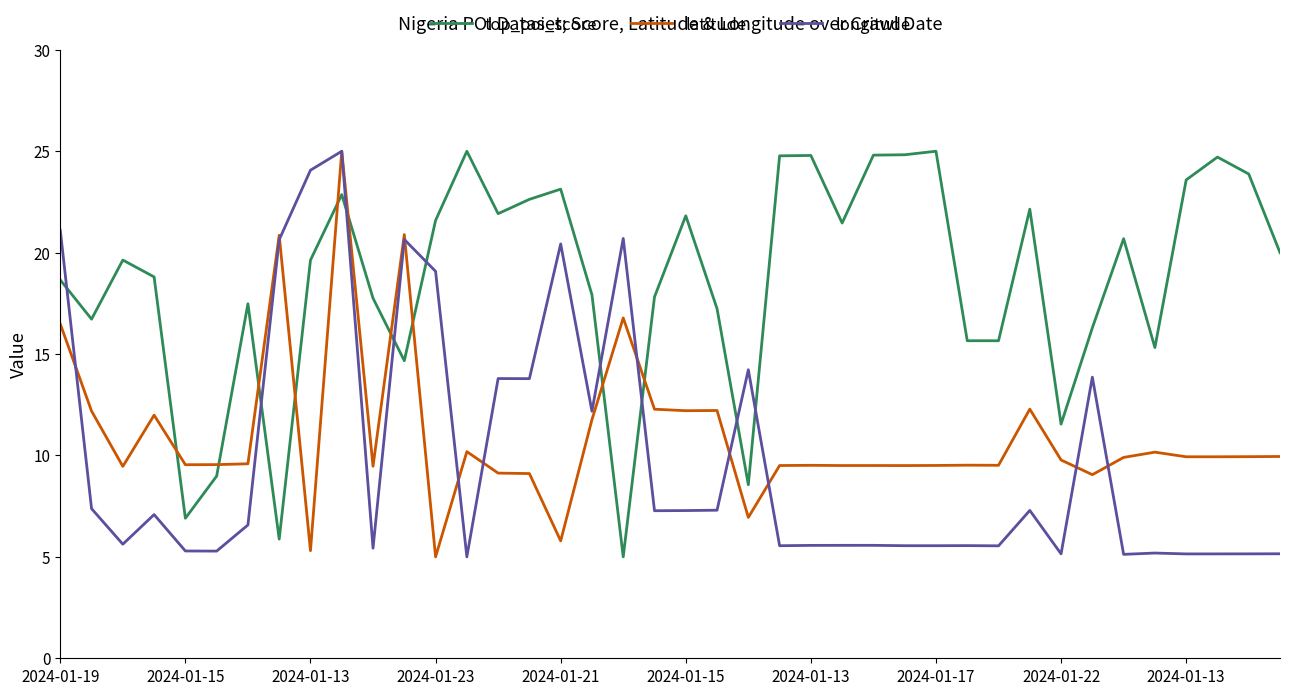

Which series has the largest total across all categories?

top_poi_score